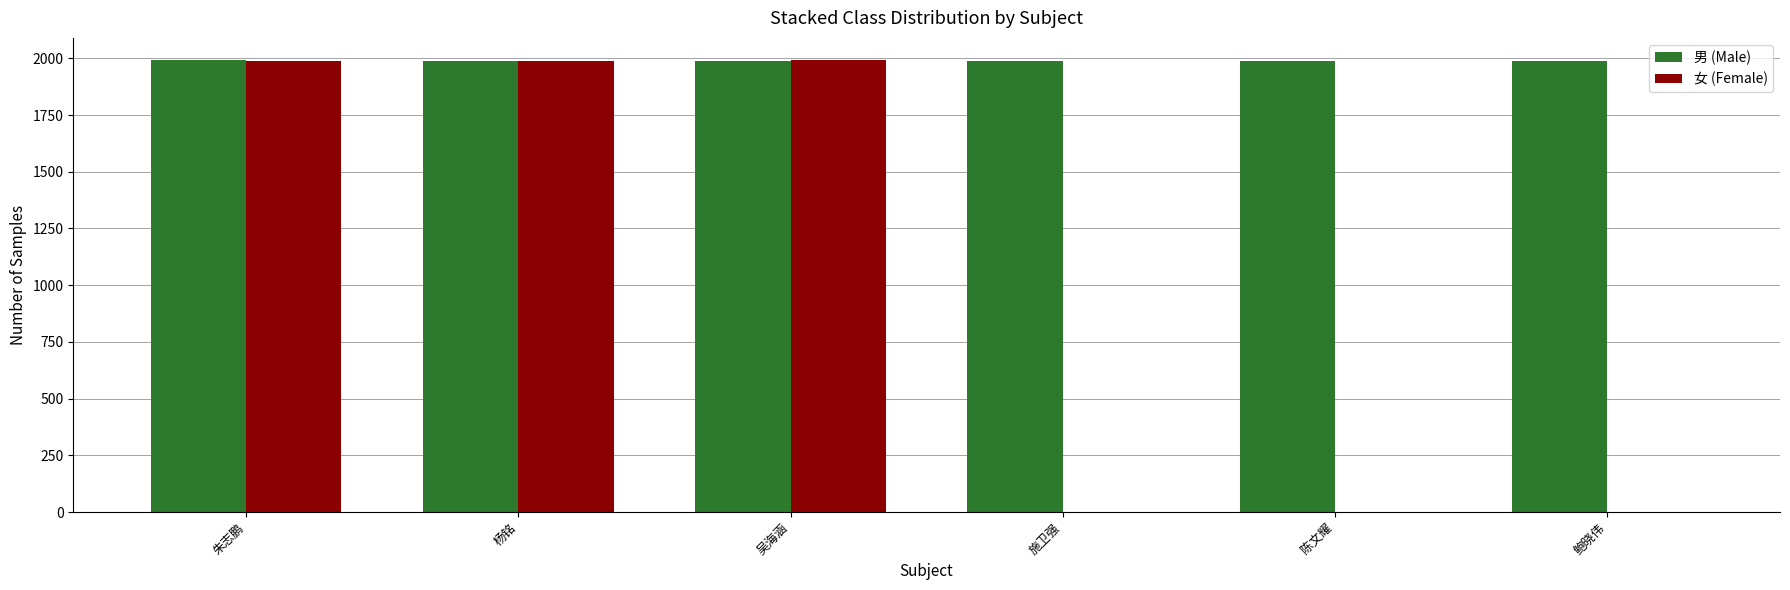

The value of 男 (Male) at 杨铭 is 1219.0. True or false?

False